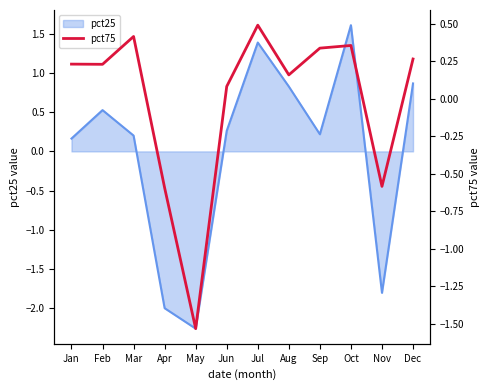

What is the highest value of the pct25 series?

1.6